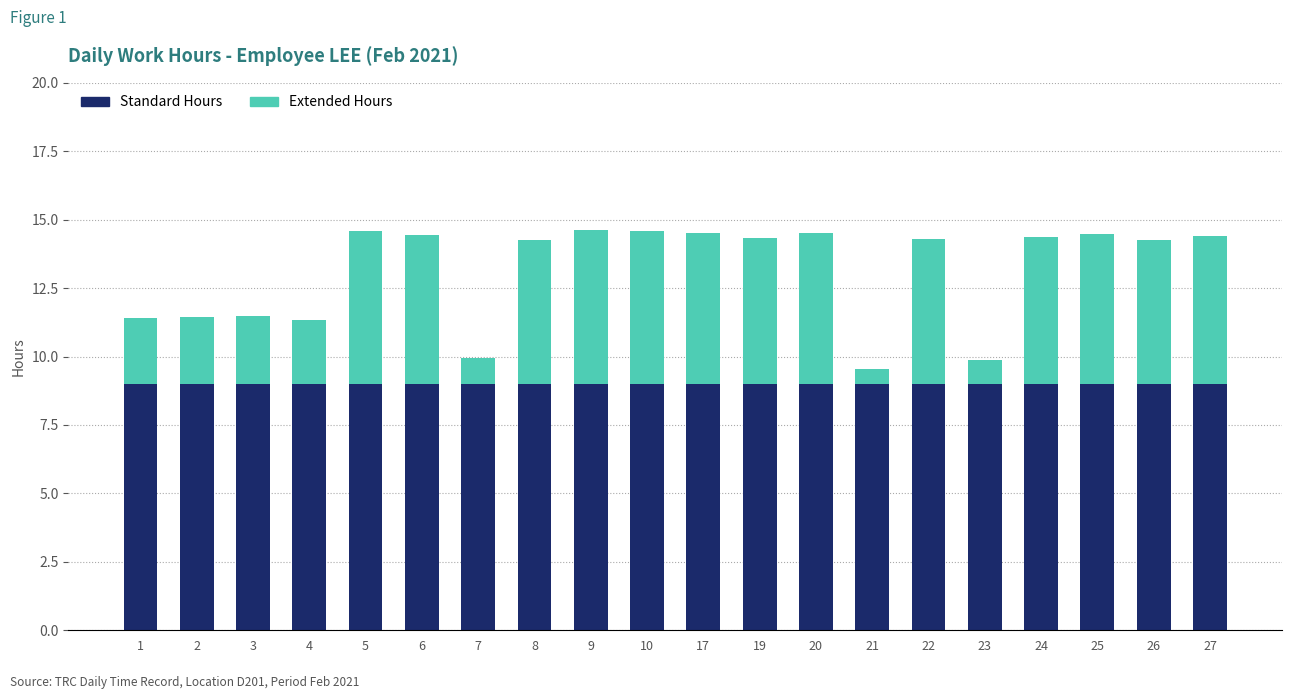

What is the minimum value for Standard Hours?

9.0